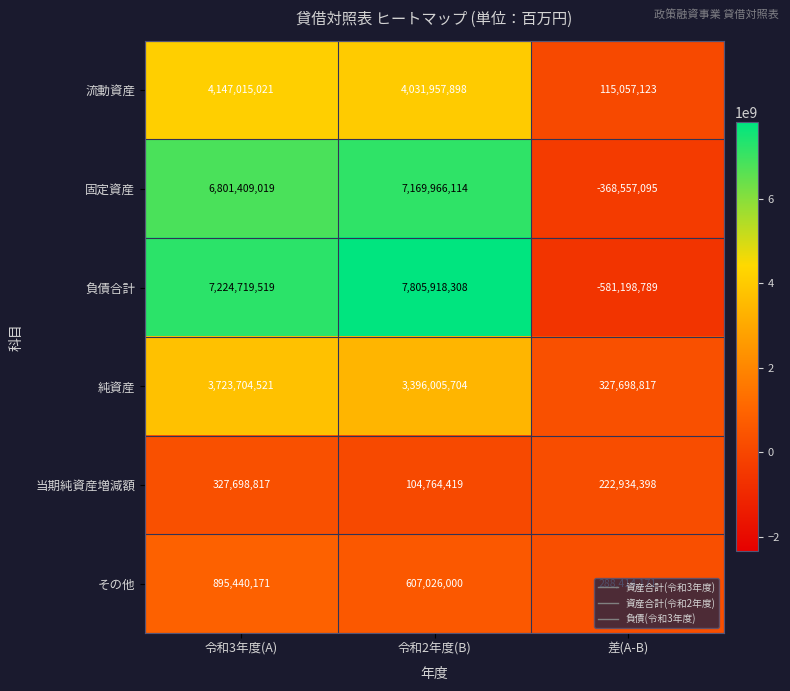

Which series has the widest spread of values?

負債合計